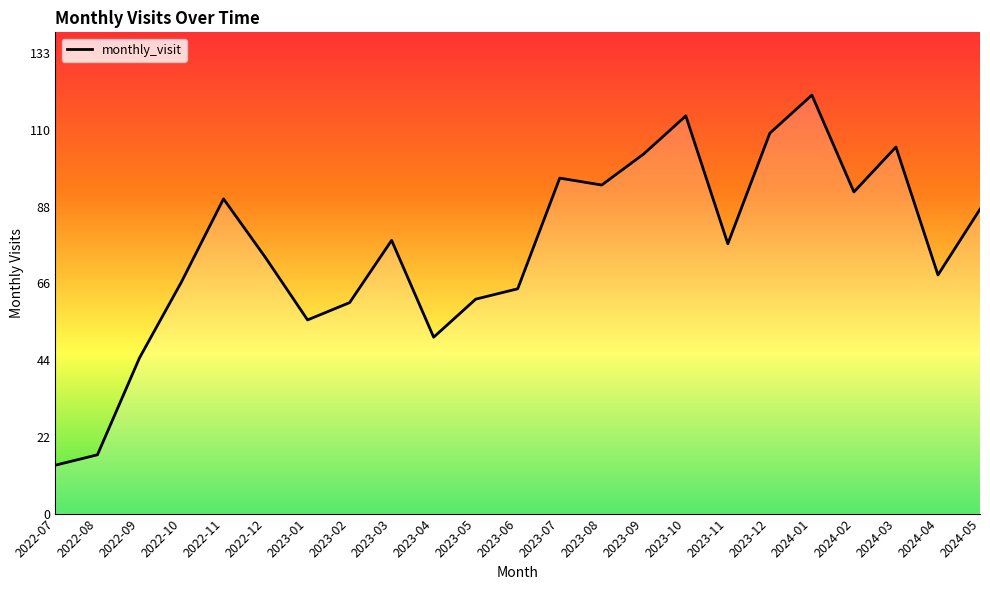

At which label does the data first exceed 78?

2022-11